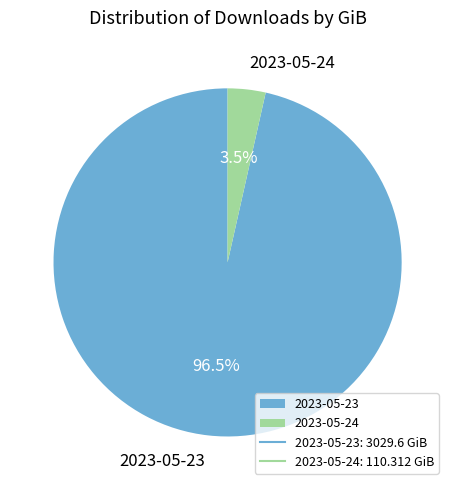

To the nearest percent, what is the average slice percentage?

50%